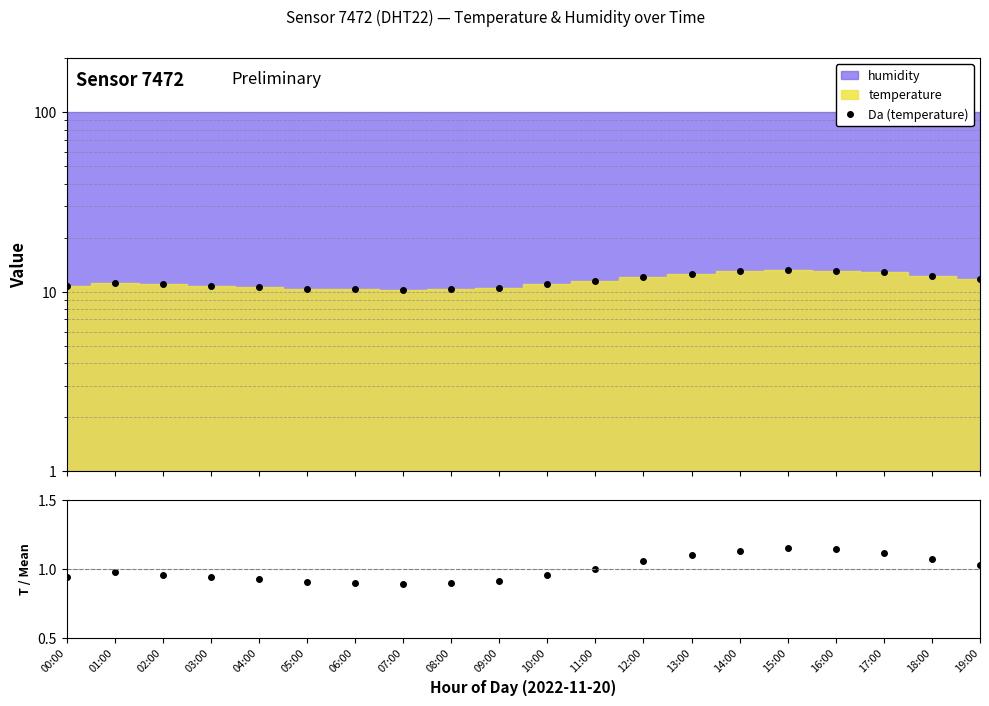

Which category has the lowest value across all series?

07:00